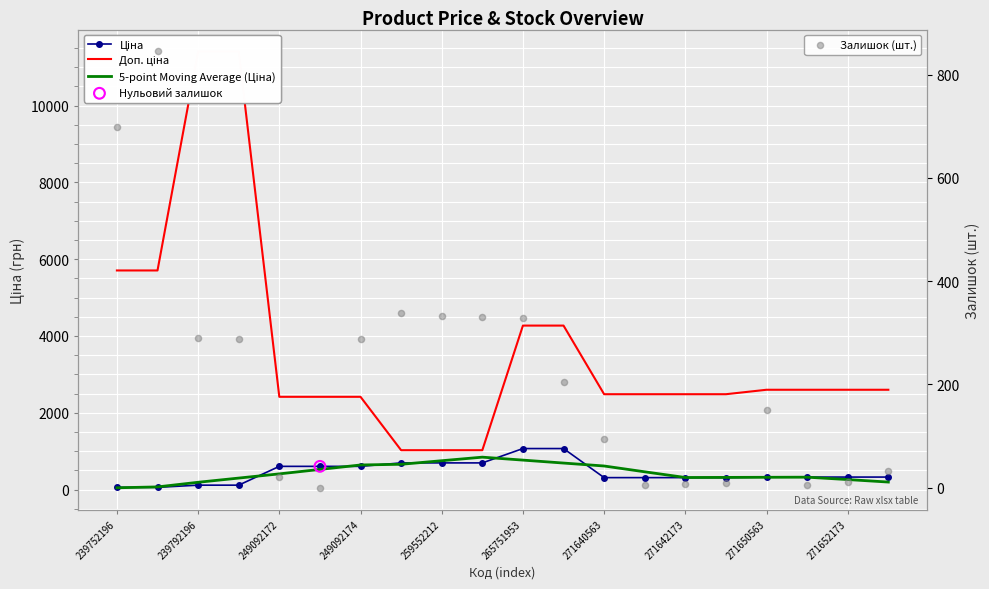

At how many categories does at least one series exceed 6336?

2